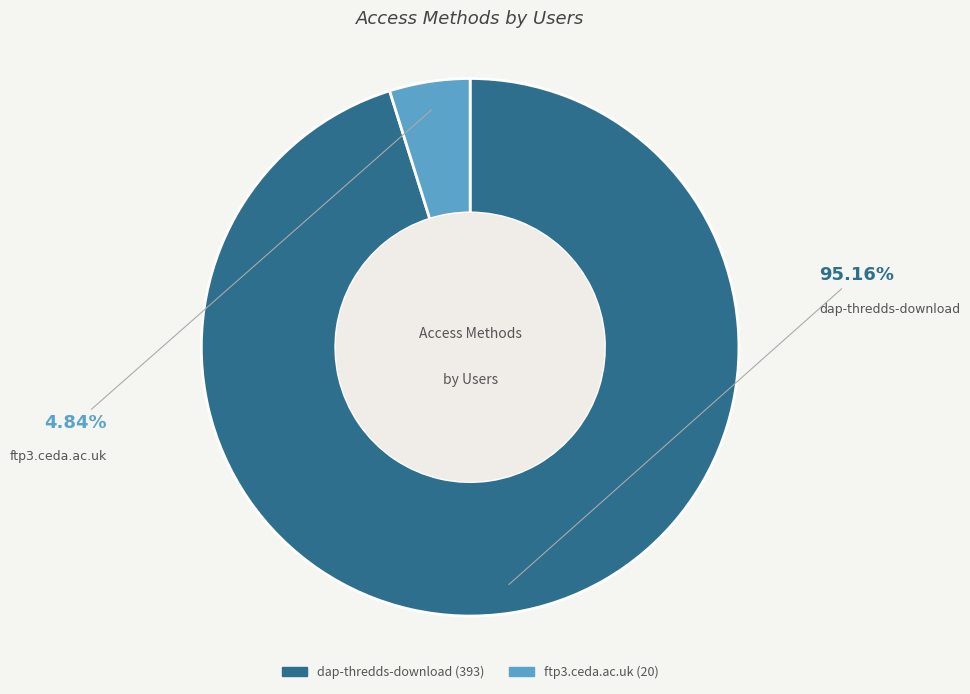

How many slices are in this pie chart?

2